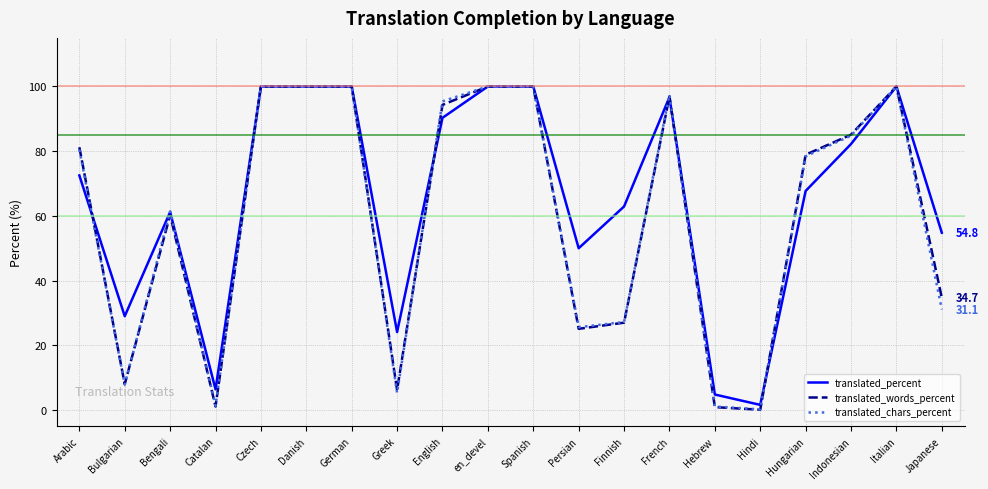

At which category does translated_percent reach its first local peak?

Bengali